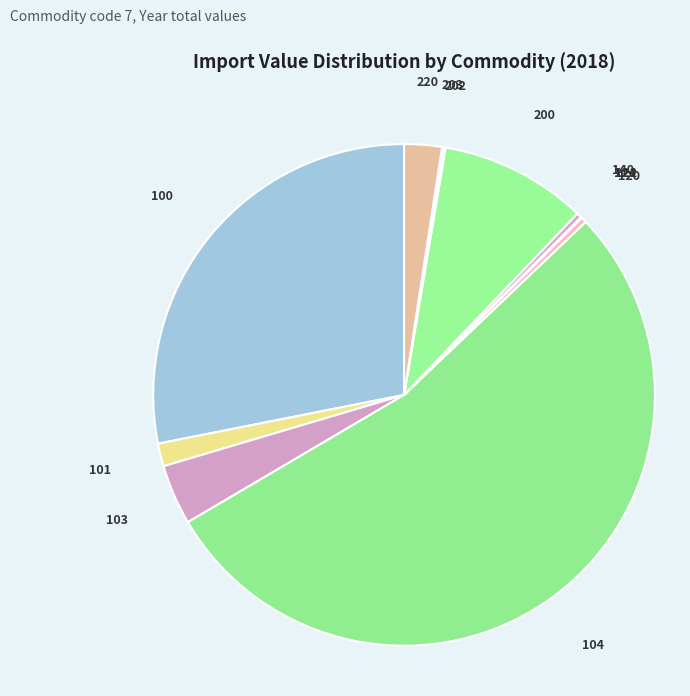

What is the largest slice in the pie chart?

104